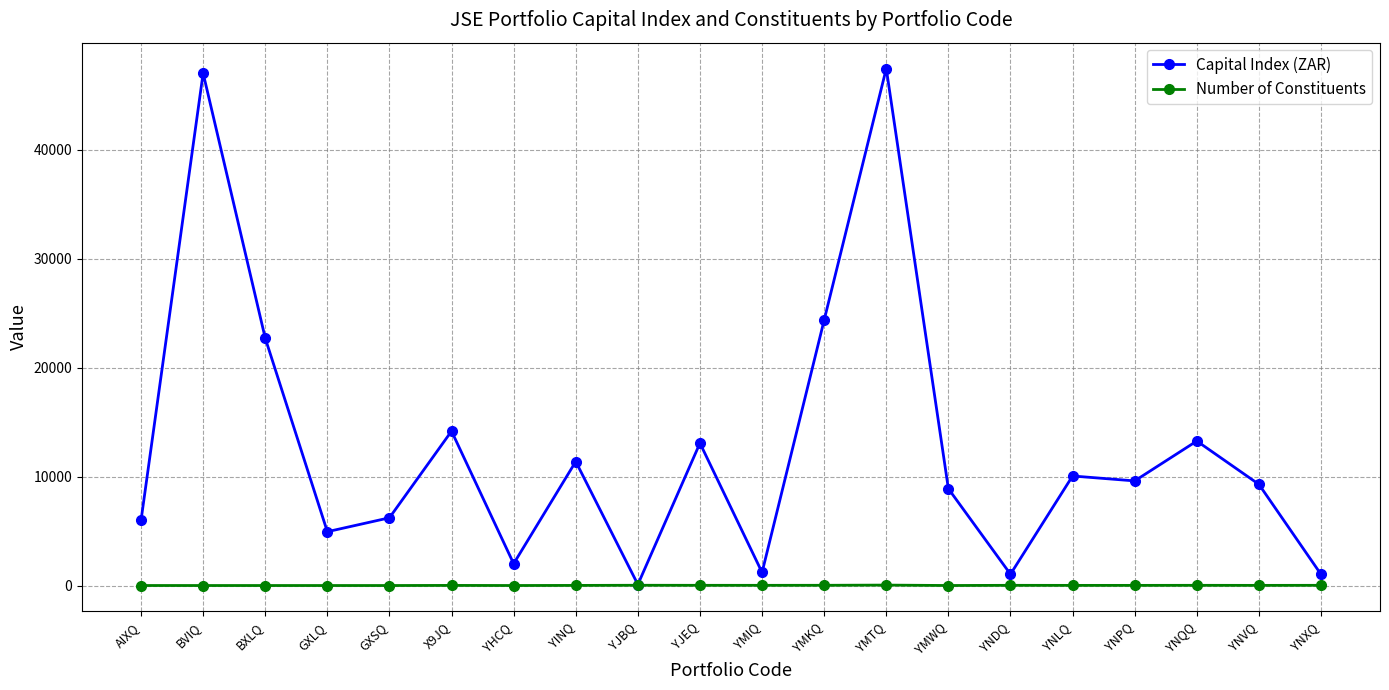

Rank the series by their average value, from highest to lowest.

Capital Index (ZAR), Number of Constituents